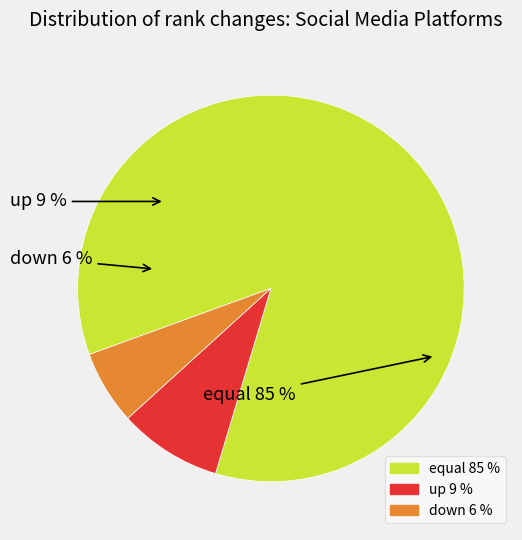

What percentage is the equal slice, to the nearest percent?

85%